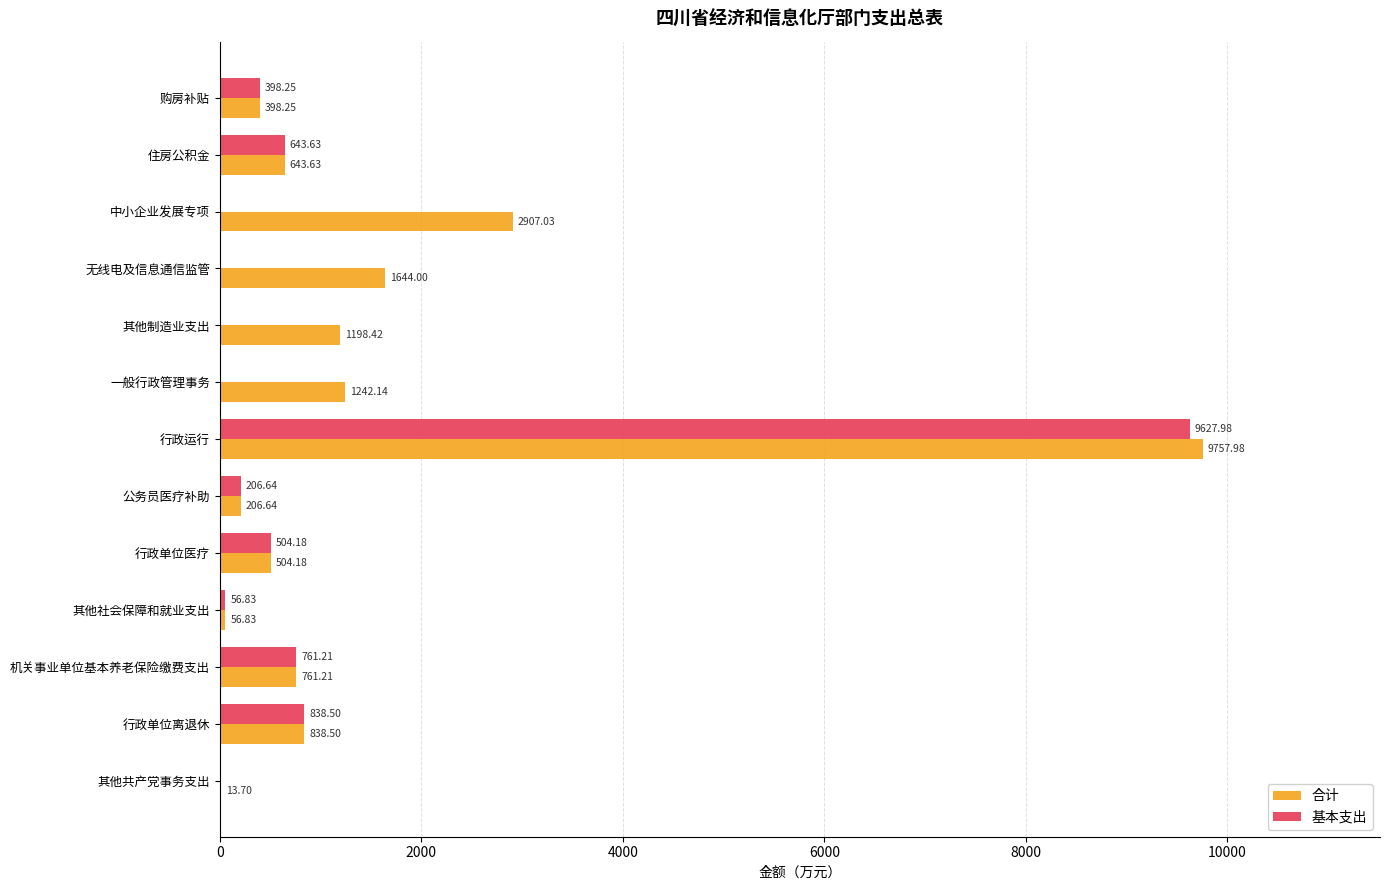

At which label is 合计 closest to 4885?

中小企业发展专项